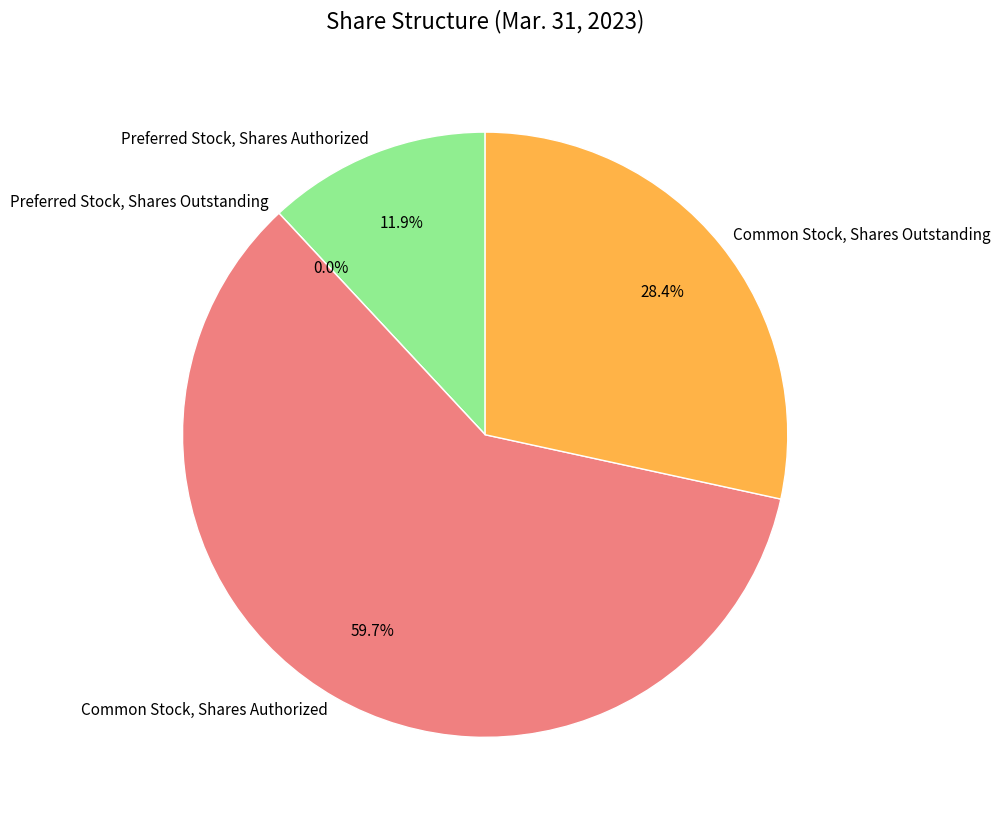

To the nearest percent, what is the difference between the largest and smallest slice percentages?

60%